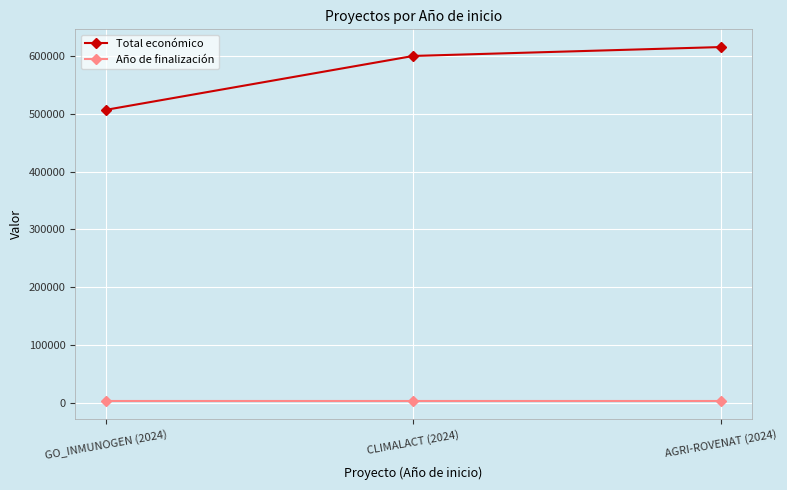

What is the label of the 3rd point from the right?

GO_INMUNOGEN (2024)